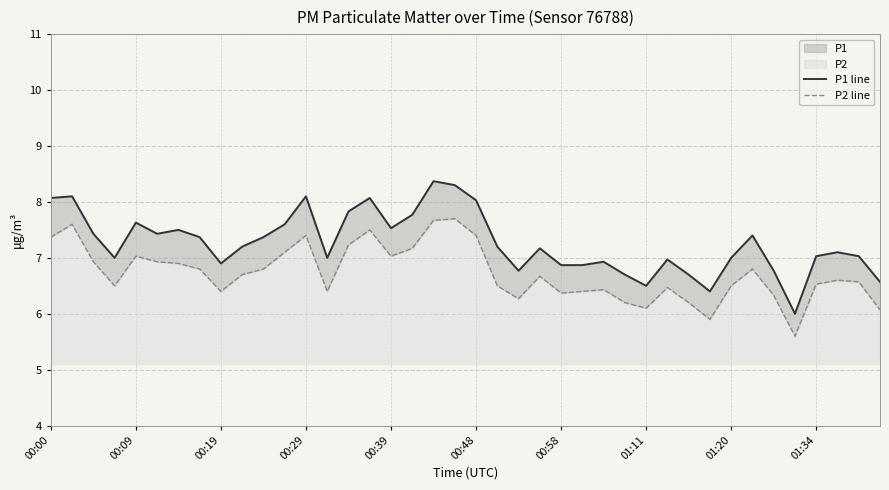

How many data points in P1 line are less than 7?

13